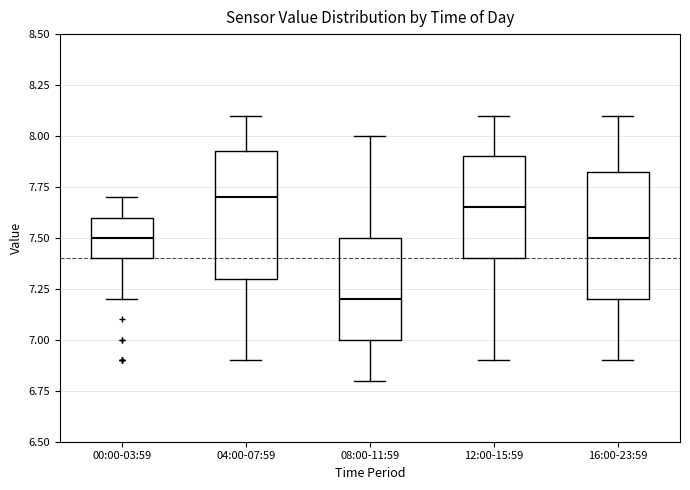

Reading left to right, transcribe this box plot: for each box, give where its median line is, the range the box spans, and where its two whiskers end, as read against the y-axis. The values are not printed on the chart, so give them approximately, as read against the axis.

00:00-03:59: median 7.50, box 7.40 to 7.60, whiskers 7.20 to 7.70
04:00-07:59: median 7.70, box 7.30 to 7.95, whiskers 6.90 to 8.10
08:00-11:59: median 7.20, box 7.00 to 7.50, whiskers 6.80 to 8.00
12:00-15:59: median 7.65, box 7.40 to 7.90, whiskers 6.90 to 8.10
16:00-23:59: median 7.50, box 7.20 to 7.85, whiskers 6.90 to 8.10